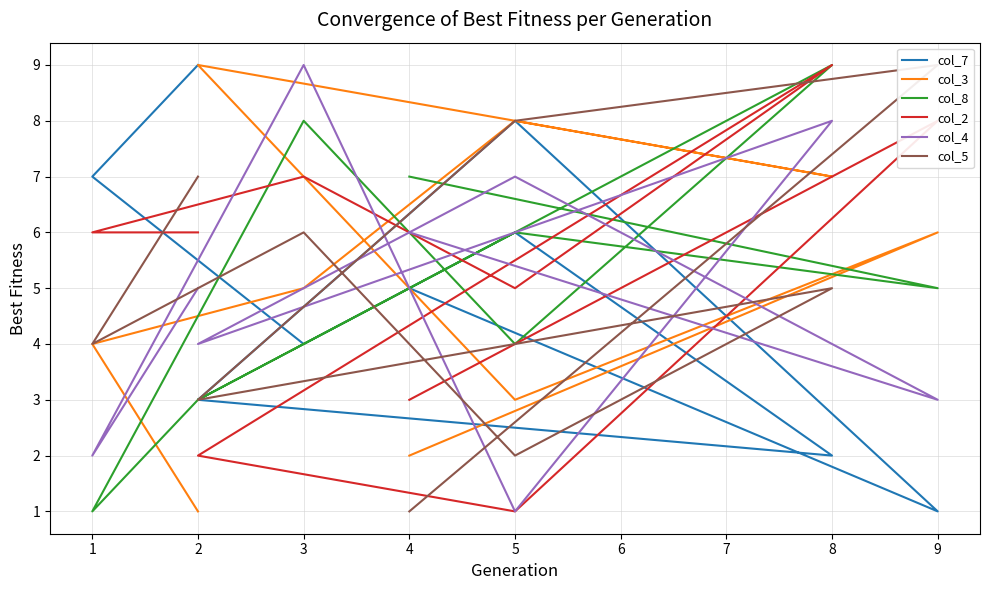

At which category is the sum across all series the highest?

8